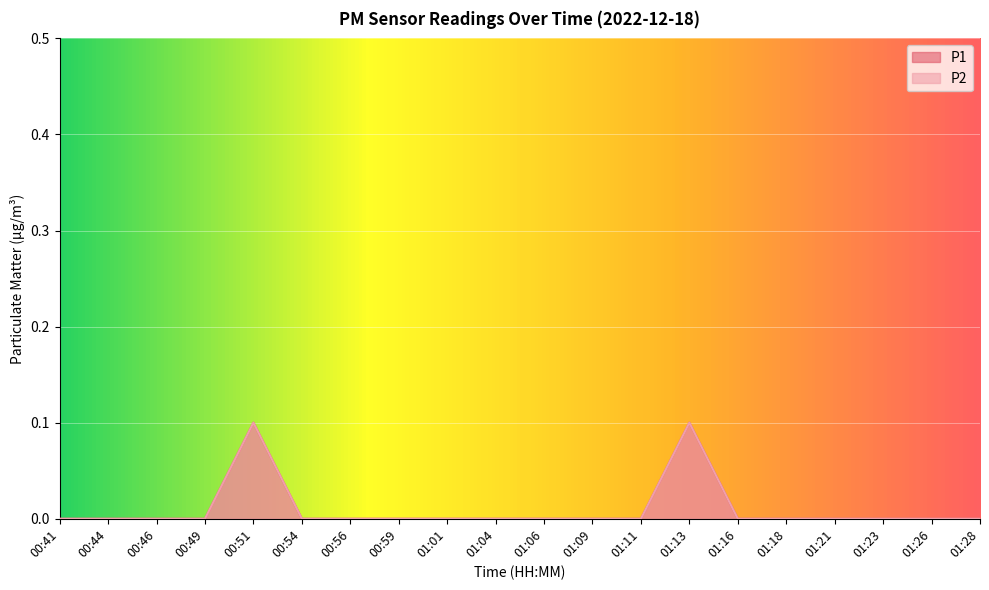

True or false: P1 has more than 2 interior local peaks.

False